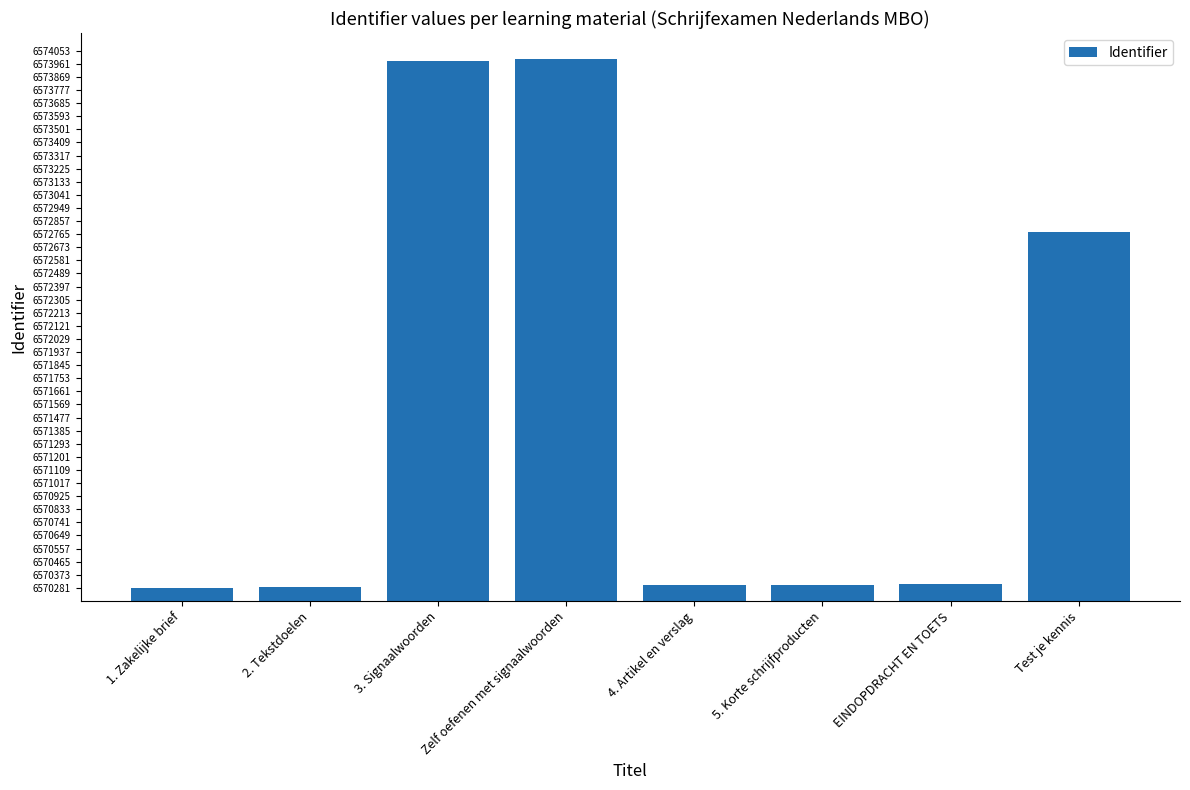

The value at Zelf oefenen met signaalwoorden is 2819026. True or false?

False